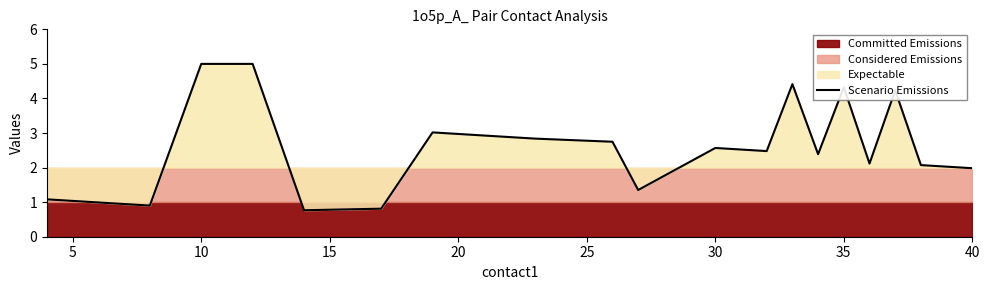

What is the highest value of the Scenario Emissions series?

5.0